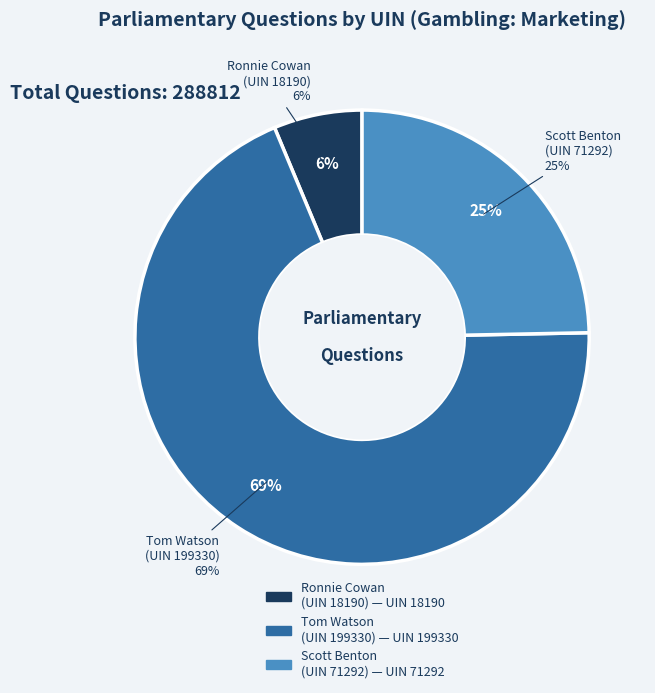

How many segments does this pie chart have?

3